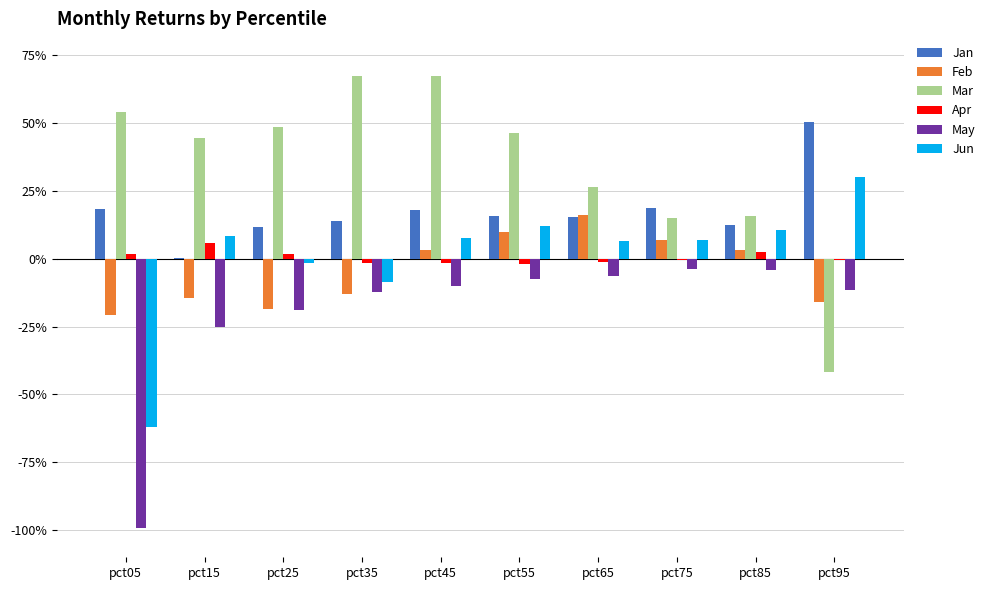

Is it true that Apr equals -0.0 at pct55?

True